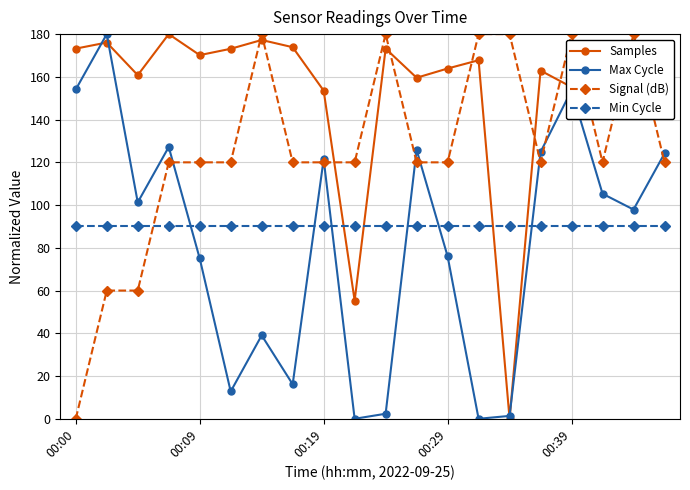

Does the chart display data point markers on the line(s)?

Yes